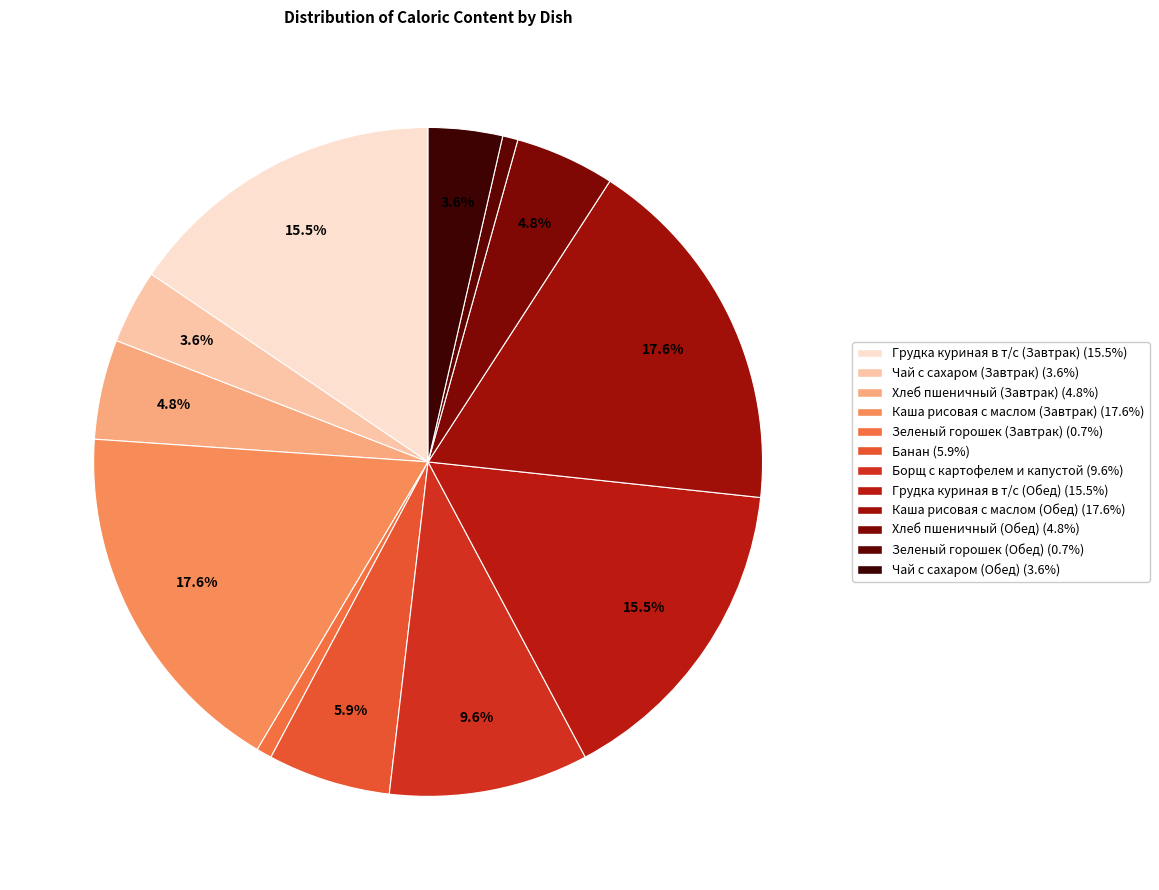

How many segments does this pie chart have?

12